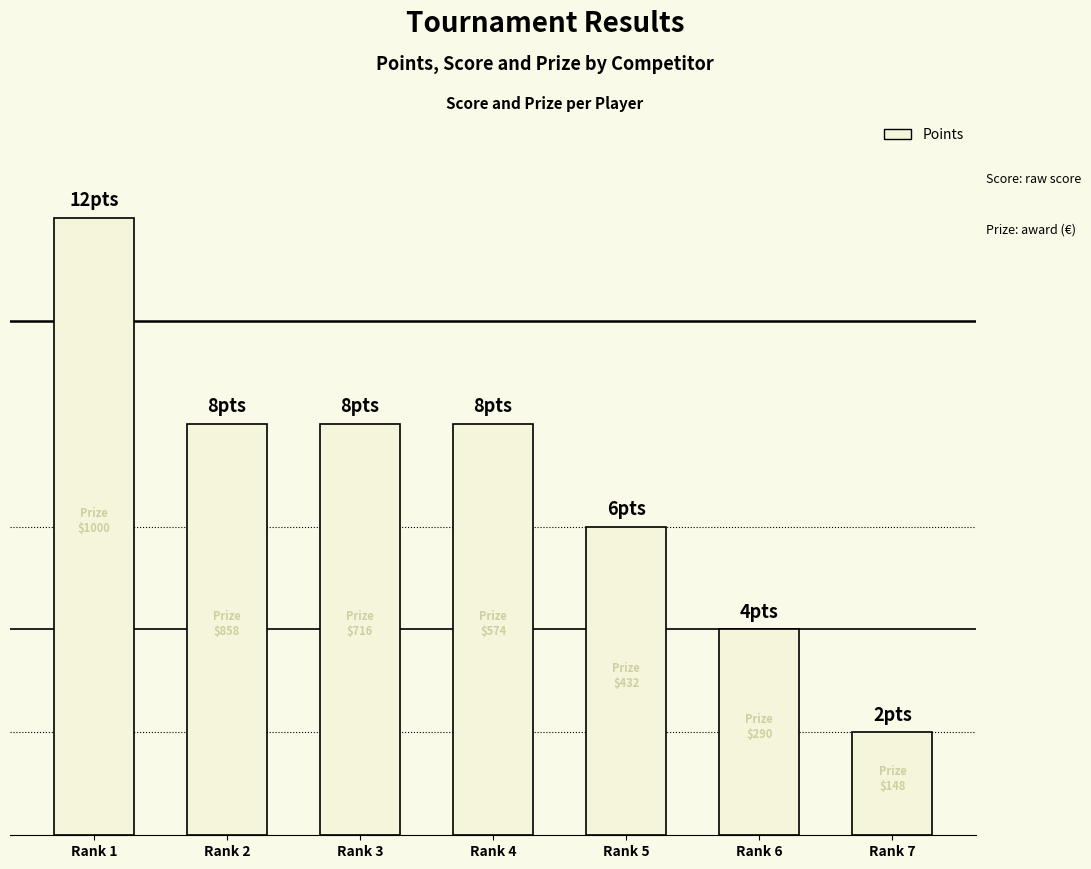

What is the value of the 6th bar from the left?

4